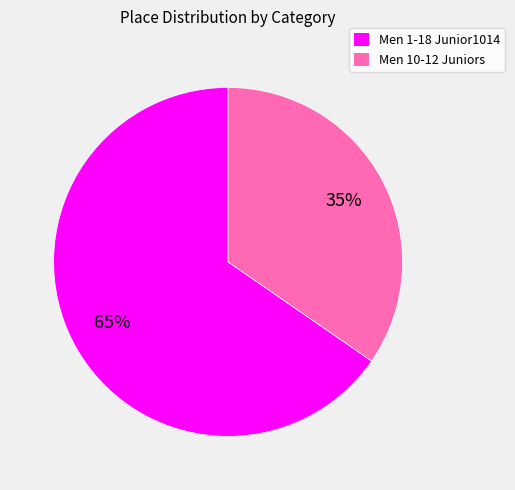

Between Men 1-18 Junior1014 and Men 10-12 Juniors, which is larger?

Men 1-18 Junior1014